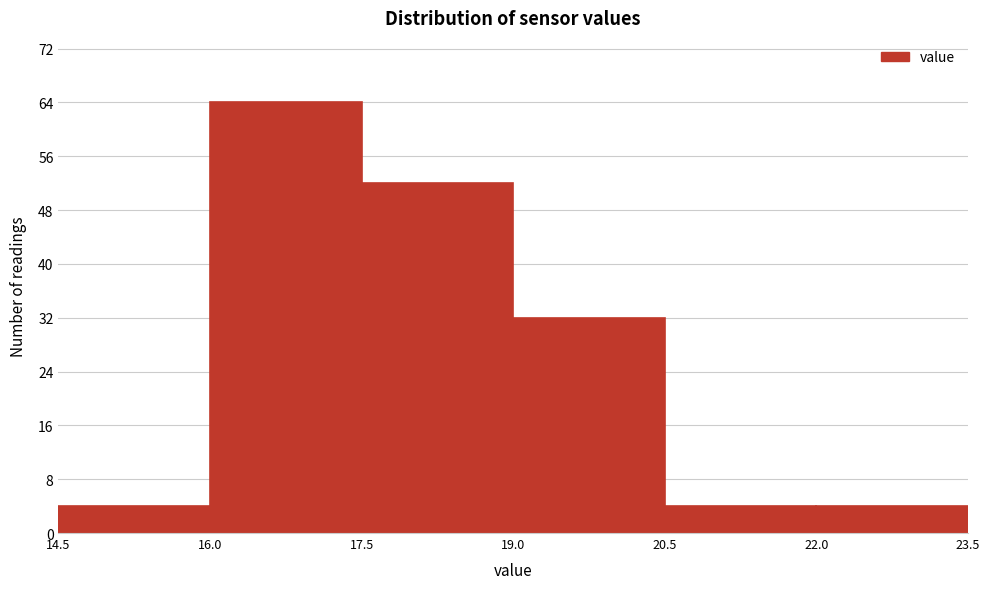

What is the height of the bar covering 22.0 to 23.5 on the x-axis? The values are not printed on the chart, so give them approximately, as read against the axis.

4